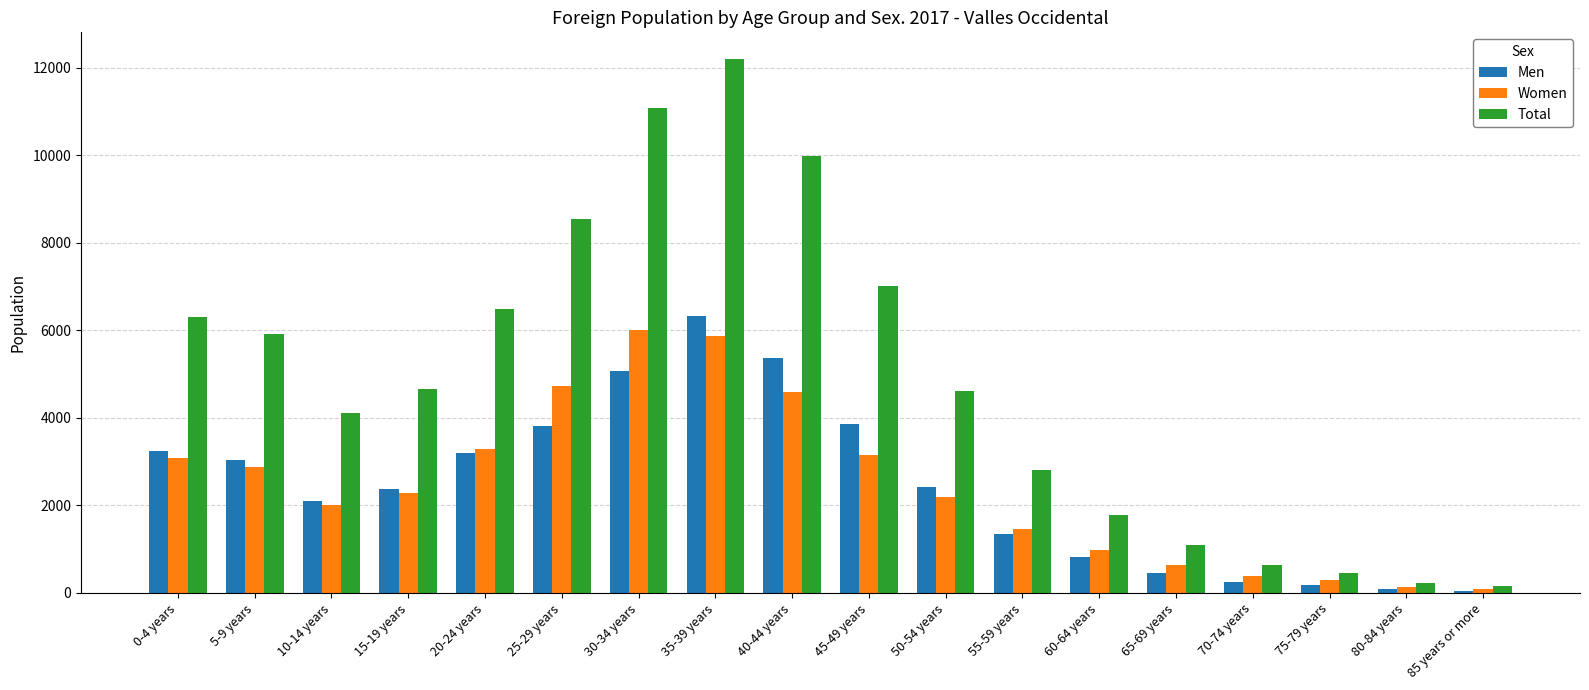

At how many categories does at least one series exceed 3909?

11